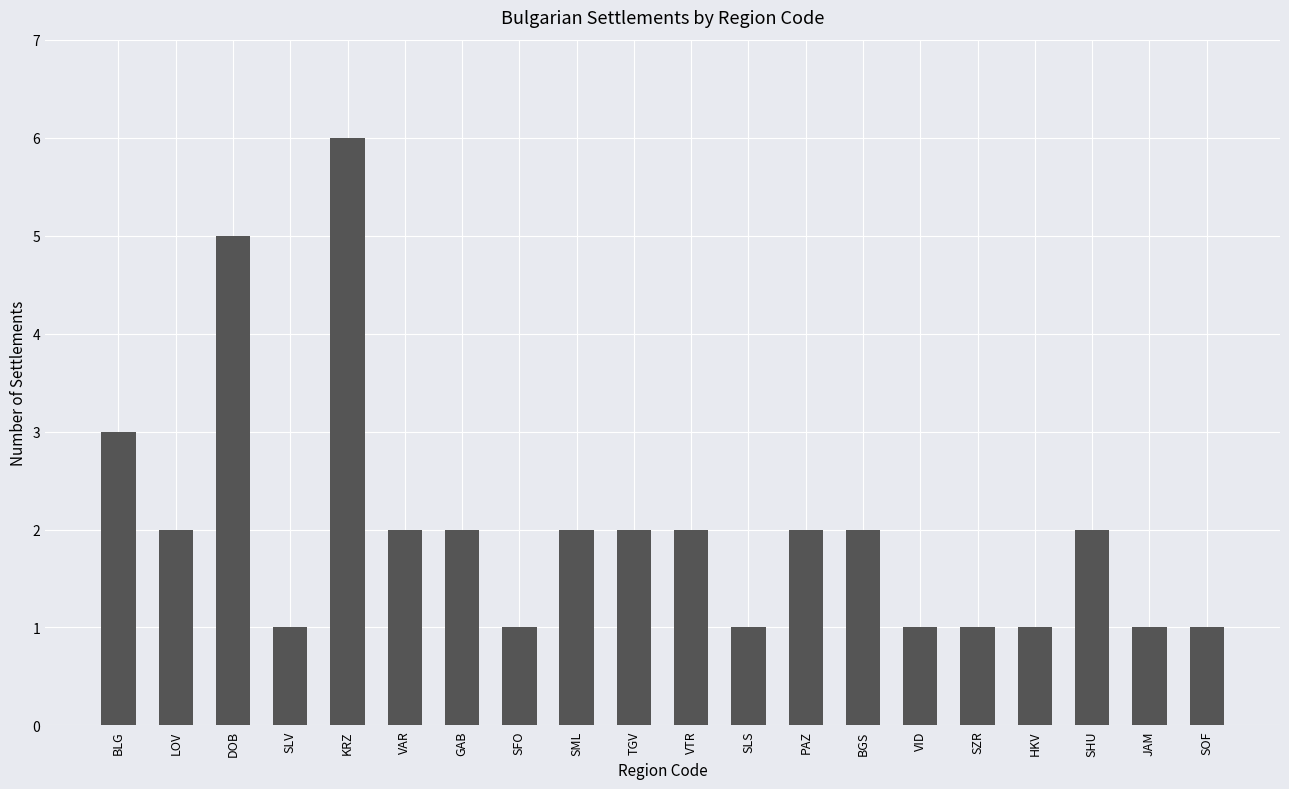

Count the number of categories in the chart.

20